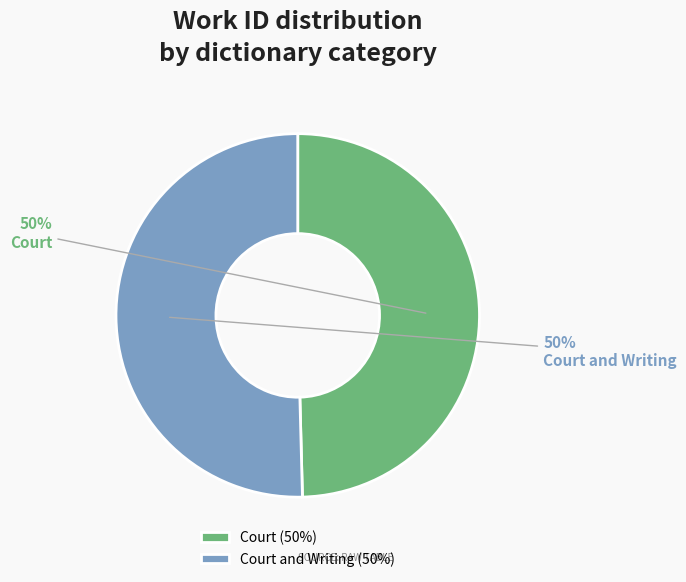

What is the ratio of the value at Court to the value at Court and Writing?

1.0